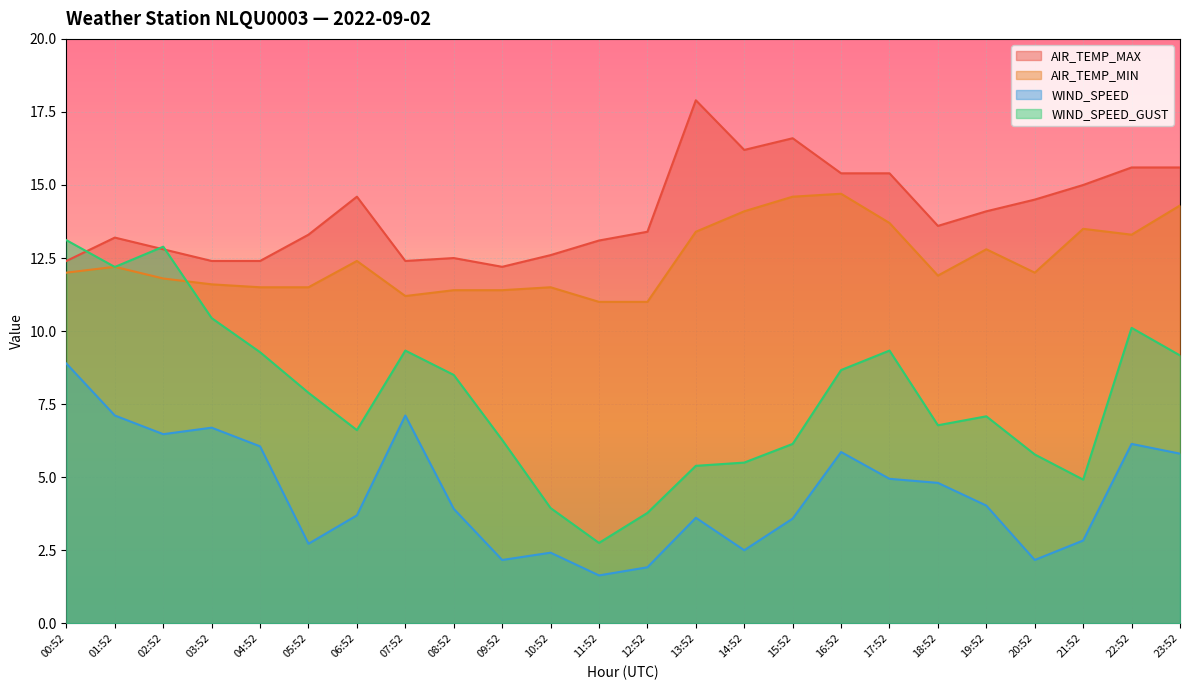

Which category has the highest value in the AIR_TEMP_MIN series?

16:52